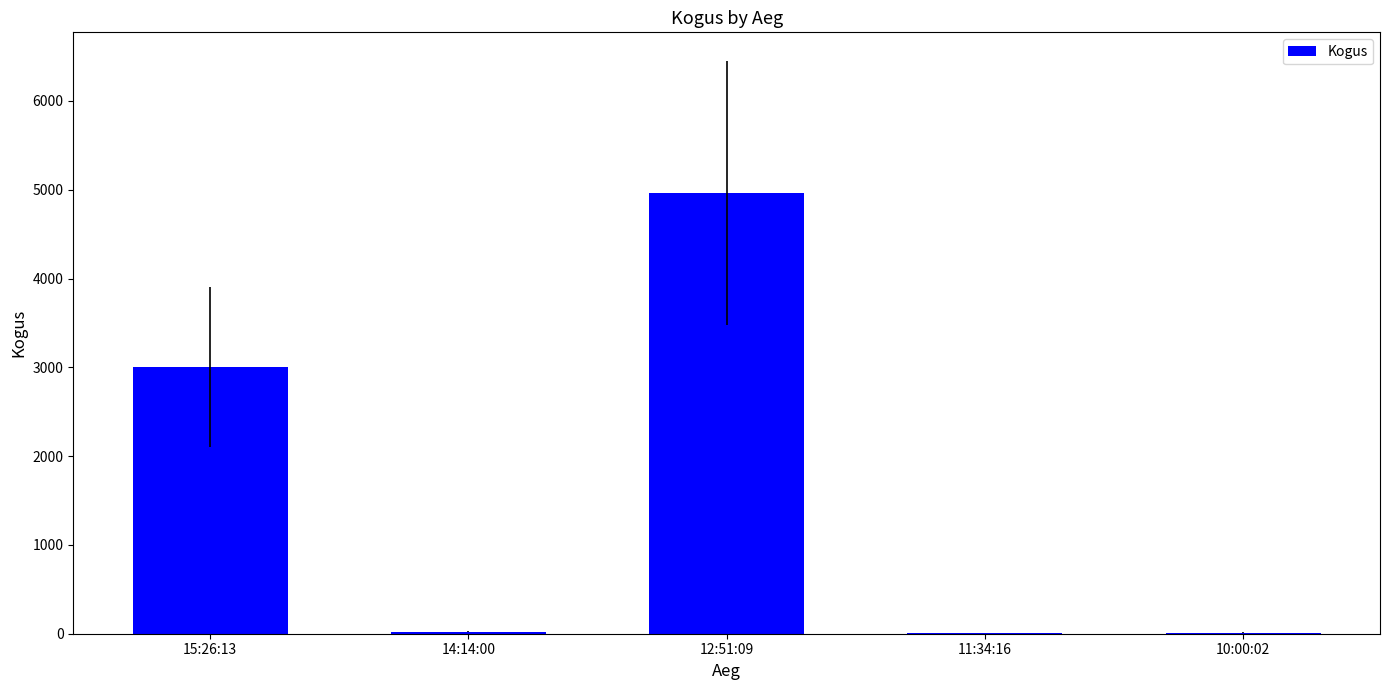

Approximately how many times larger is the value at 15:26:13 compared to 12:51:09?

0.6